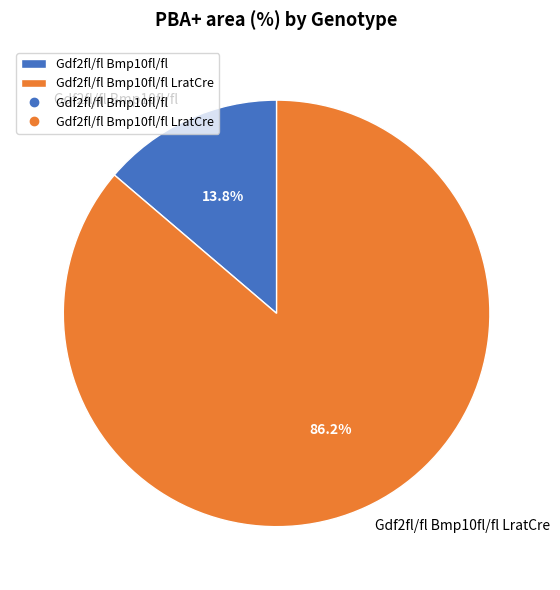

To the nearest percent, what is the difference between the largest and smallest slice percentages?

72%